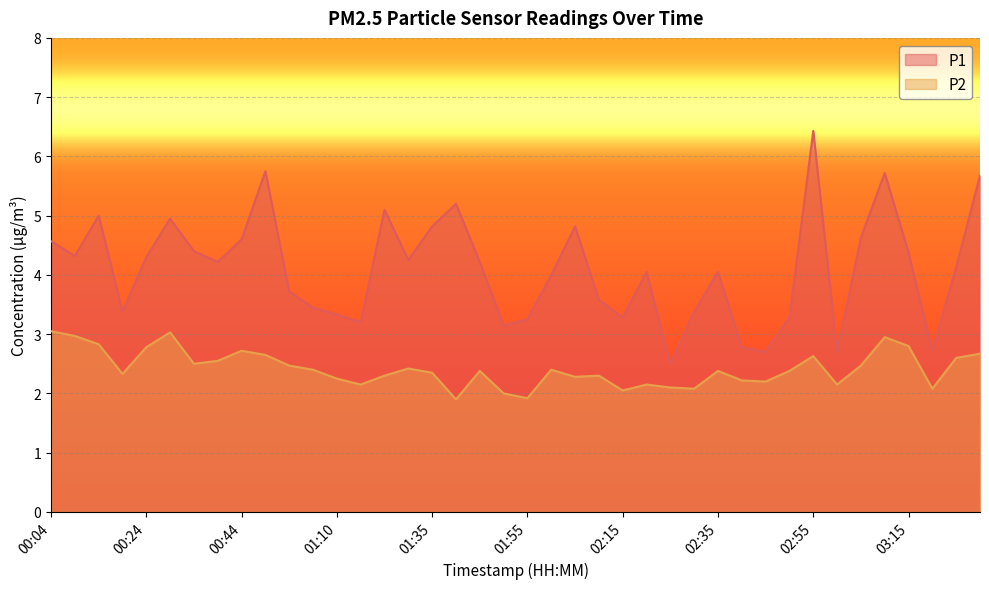

What is the sum of the P2 values at 00:14 and 01:10?

5.1